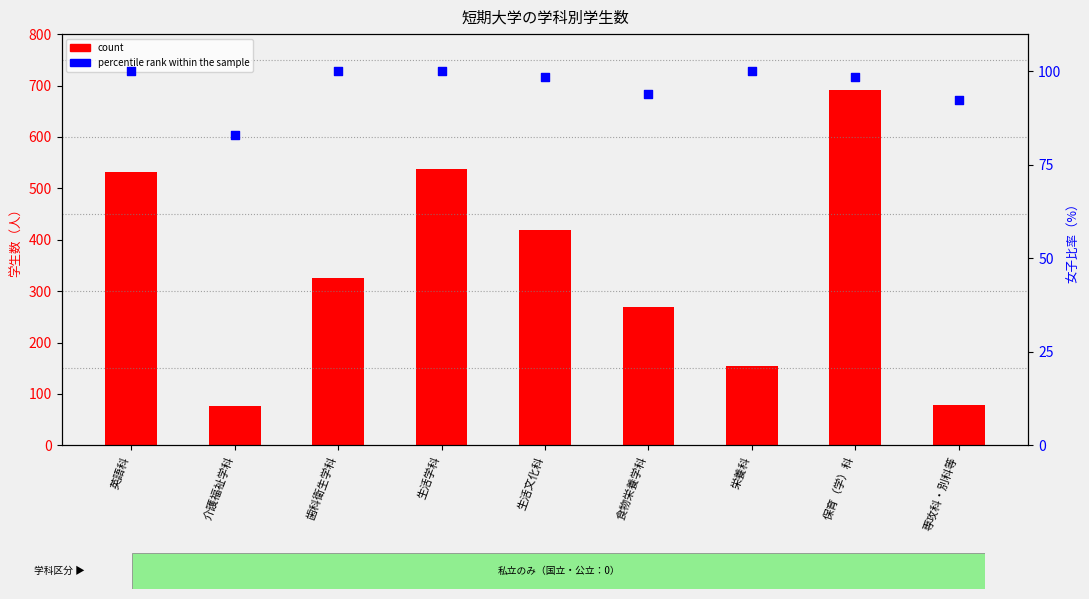

Which series contains the highest Y value?

count